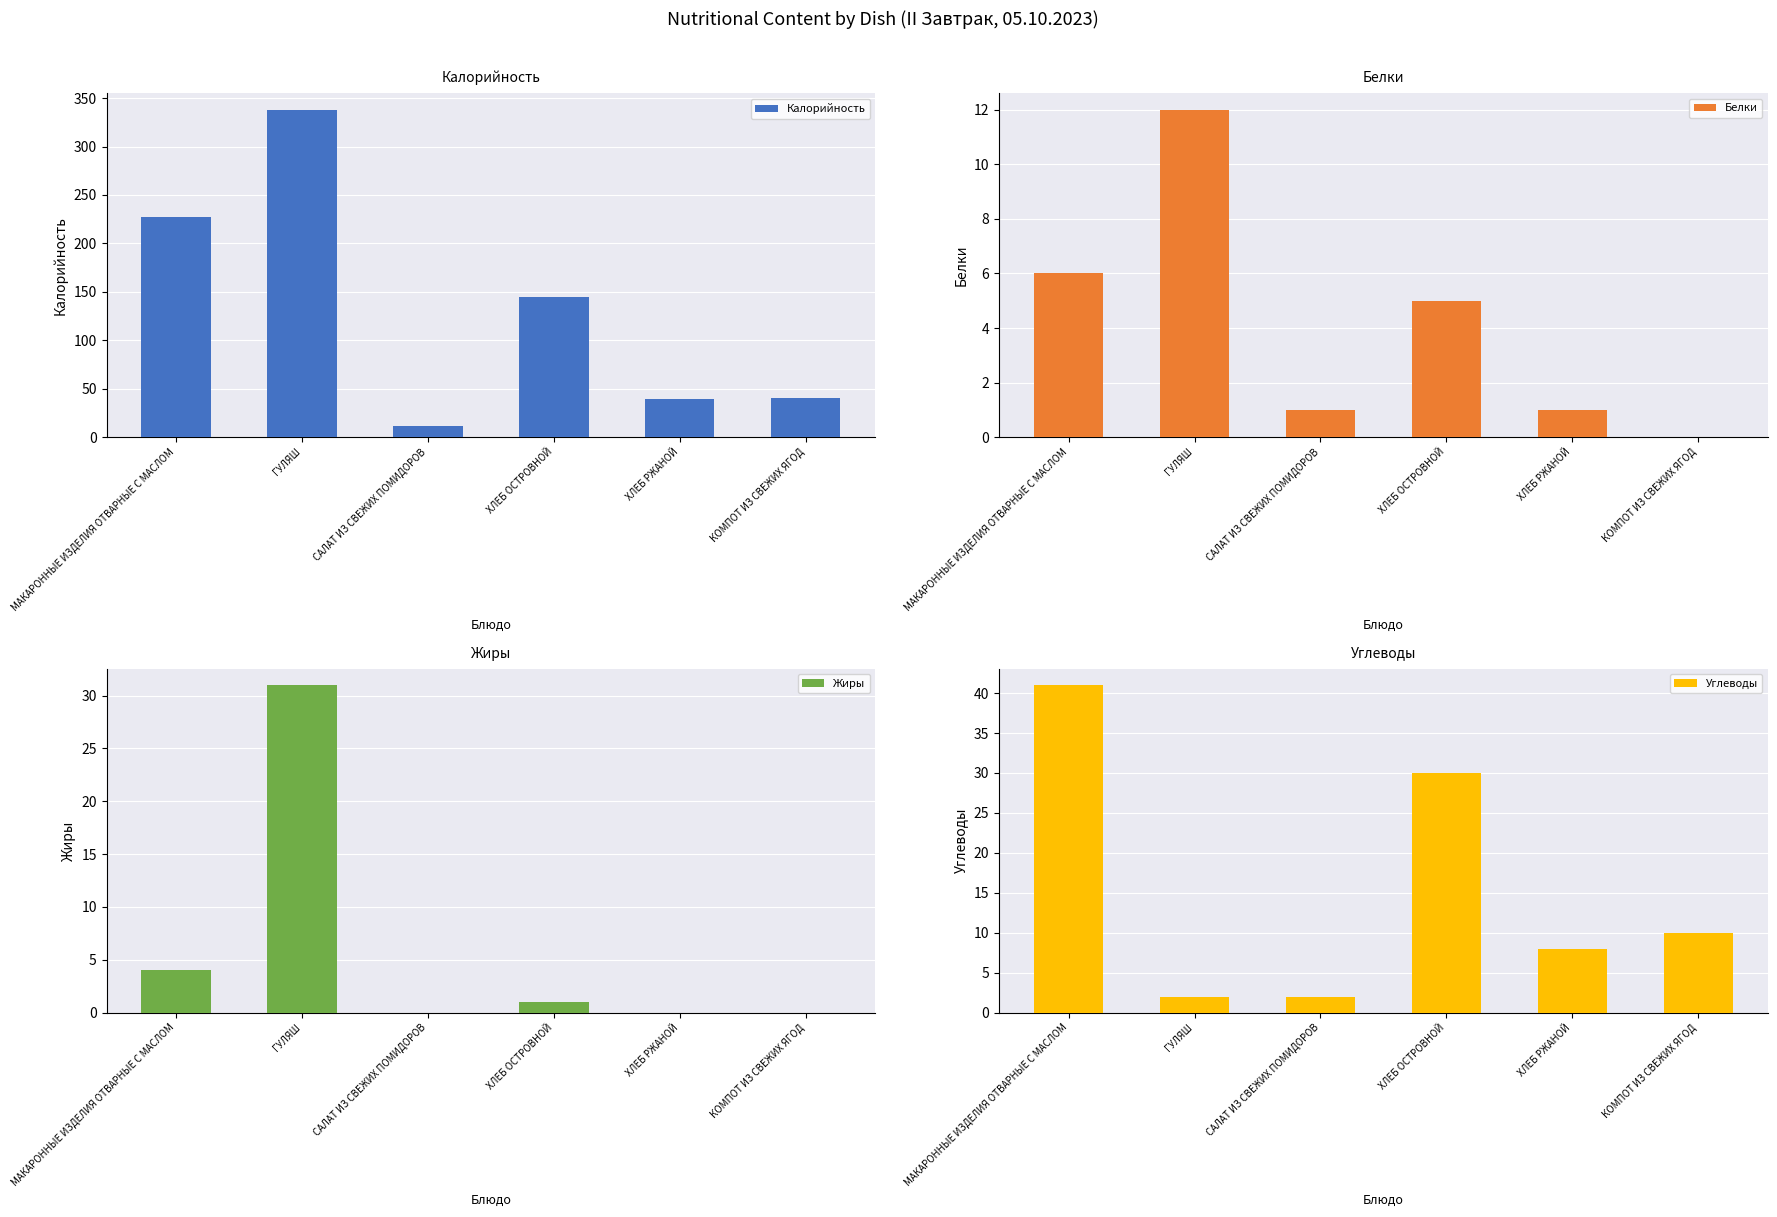

Reading left to right, extract all data points from this chart.

Калорийность: МАКАРОННЫЕ ИЗДЕЛИЯ ОТВАРНЫЕ С МАСЛОМ=227	ГУЛЯШ=338	САЛАТ ИЗ СВЕЖИХ ПОМИДОРОВ=12	ХЛЕБ ОСТРОВНОЙ=145	ХЛЕБ РЖАНОЙ=39	КОМПОТ ИЗ СВЕЖИХ ЯГОД=40
Белки: МАКАРОННЫЕ ИЗДЕЛИЯ ОТВАРНЫЕ С МАСЛОМ=6	ГУЛЯШ=12	САЛАТ ИЗ СВЕЖИХ ПОМИДОРОВ=1	ХЛЕБ ОСТРОВНОЙ=5	ХЛЕБ РЖАНОЙ=1	КОМПОТ ИЗ СВЕЖИХ ЯГОД=0
Жиры: МАКАРОННЫЕ ИЗДЕЛИЯ ОТВАРНЫЕ С МАСЛОМ=4	ГУЛЯШ=31	САЛАТ ИЗ СВЕЖИХ ПОМИДОРОВ=0	ХЛЕБ ОСТРОВНОЙ=1	ХЛЕБ РЖАНОЙ=0	КОМПОТ ИЗ СВЕЖИХ ЯГОД=0
Углеводы: МАКАРОННЫЕ ИЗДЕЛИЯ ОТВАРНЫЕ С МАСЛОМ=41	ГУЛЯШ=2	САЛАТ ИЗ СВЕЖИХ ПОМИДОРОВ=2	ХЛЕБ ОСТРОВНОЙ=30	ХЛЕБ РЖАНОЙ=8	КОМПОТ ИЗ СВЕЖИХ ЯГОД=10